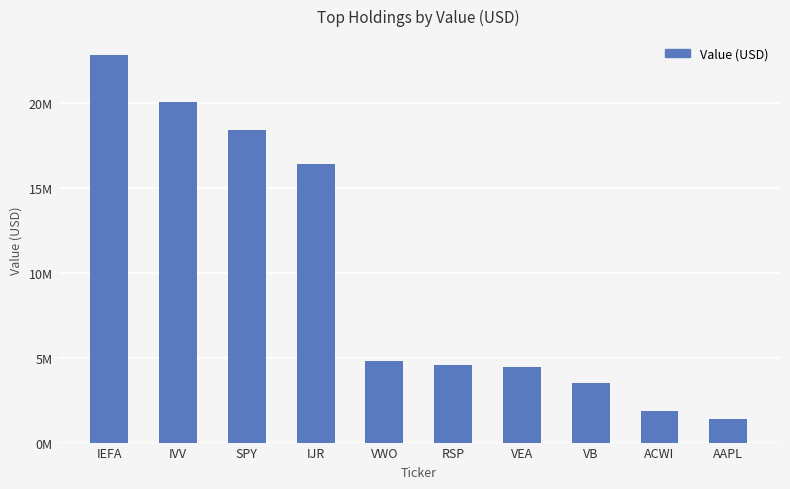

Reading left to right, what are all the values shown in this chart?

IEFA=22800000	IVV=20056000	SPY=18418000	IJR=16397000	VWO=4784000	RSP=4551000	VEA=4451000	VB=3530000	ACWI=1842000	AAPL=1372000